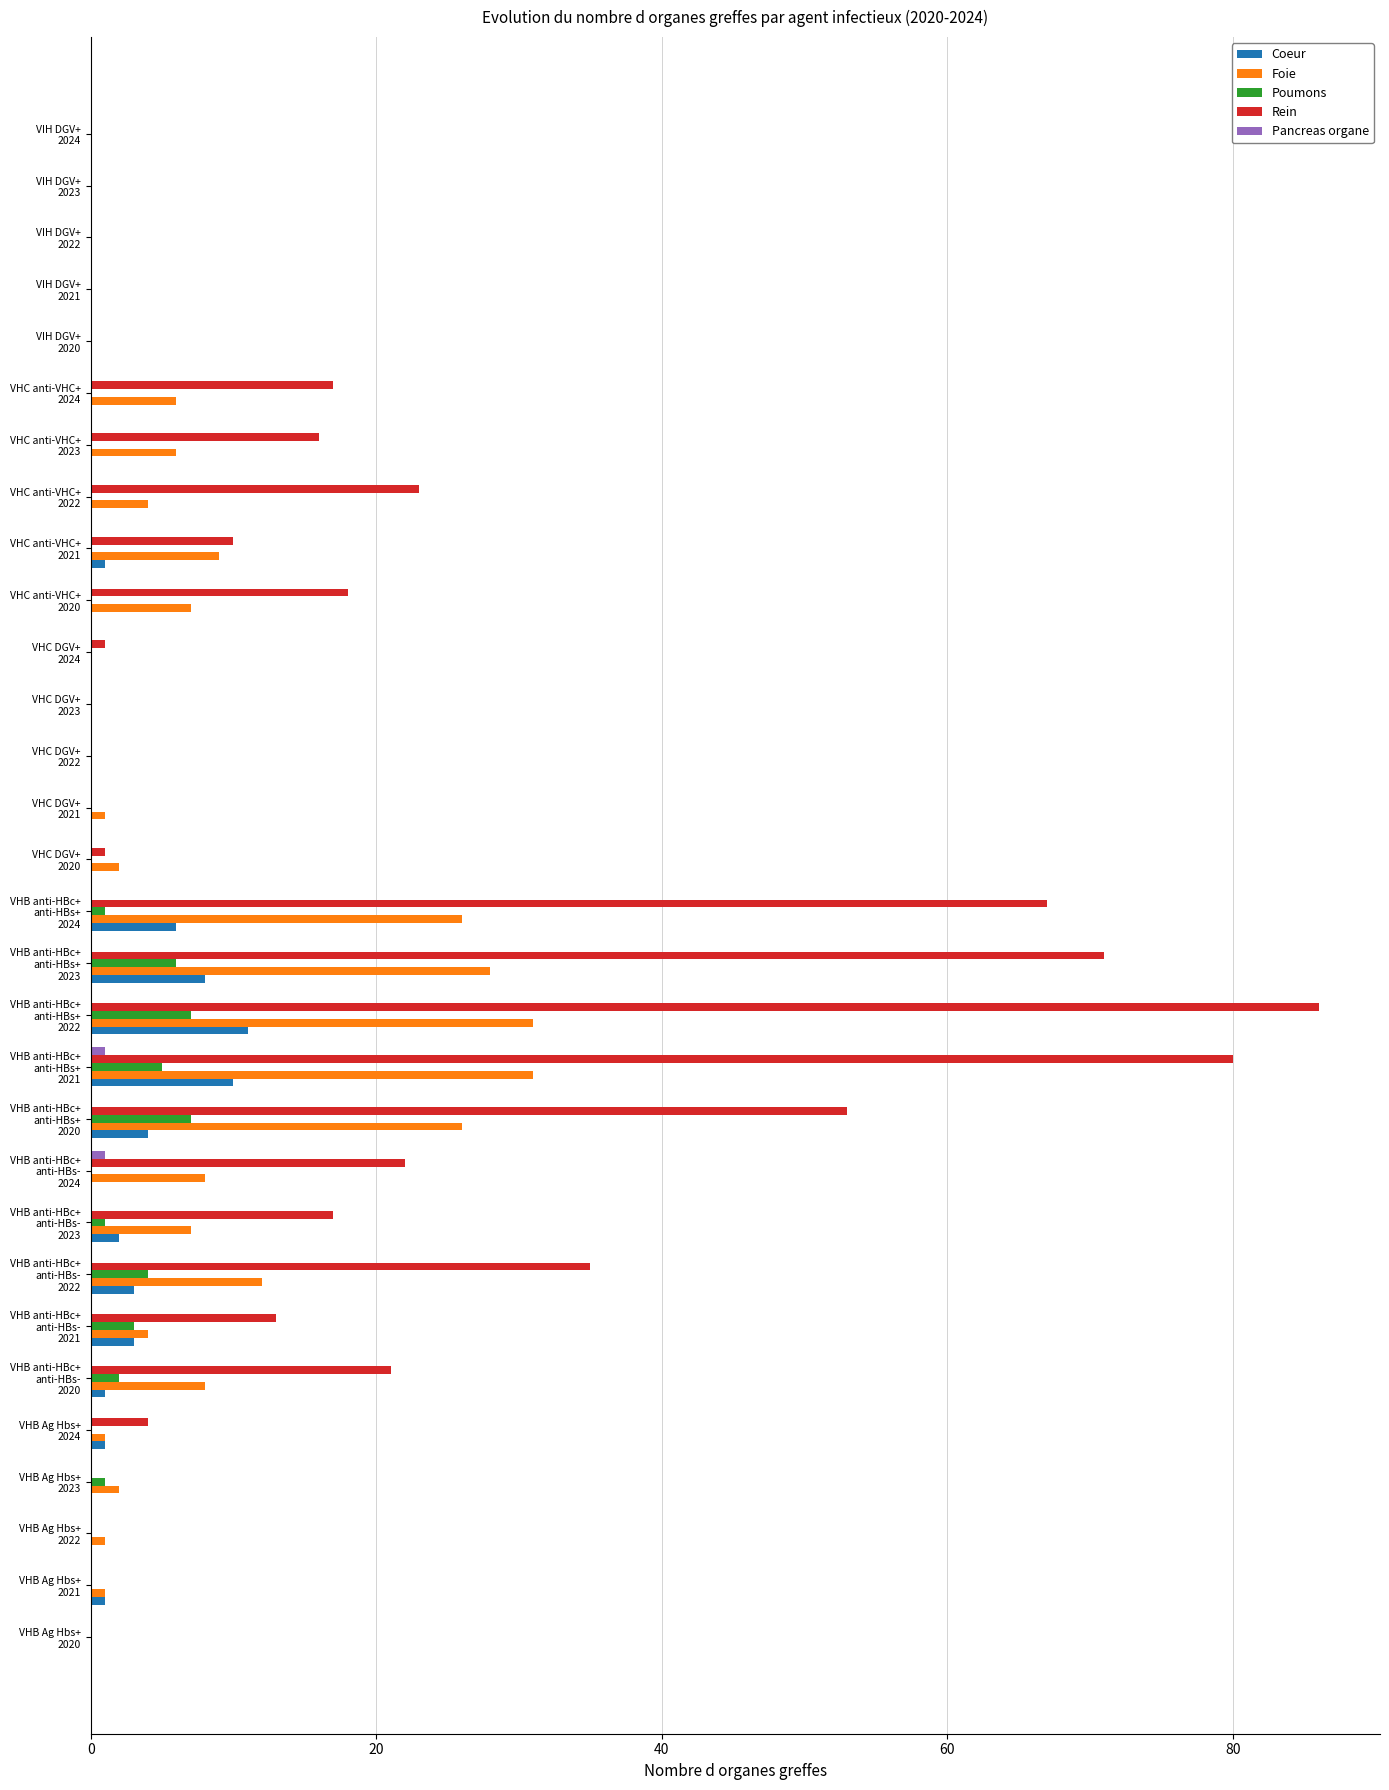

Which series has the largest total across all categories?

Rein